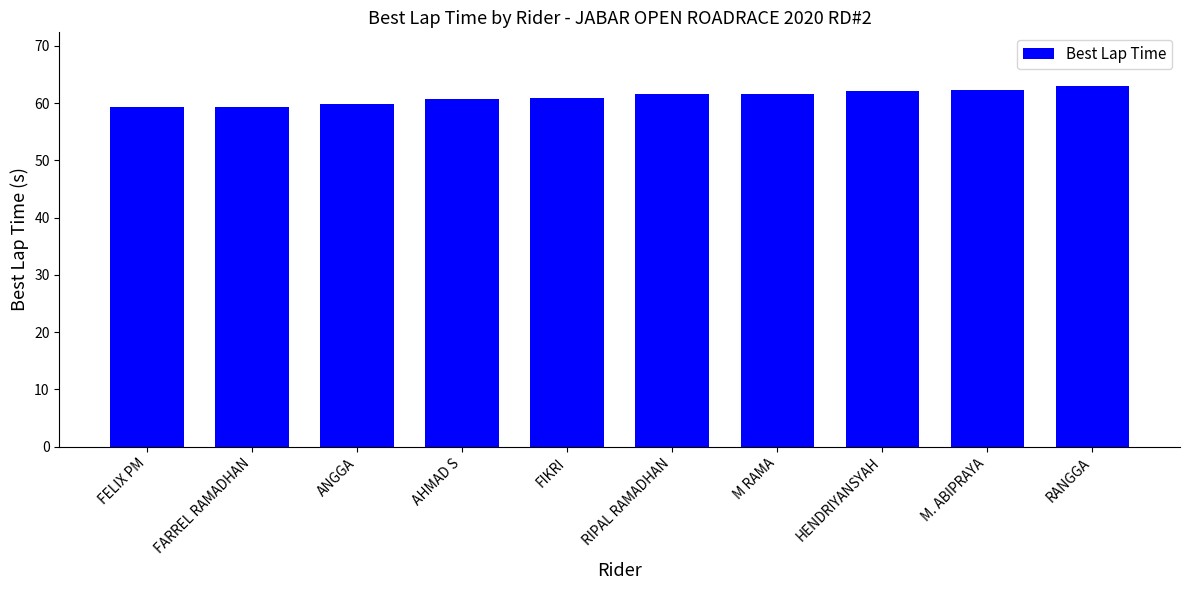

Is it true that the value at AHMAD S is 105.9?

False